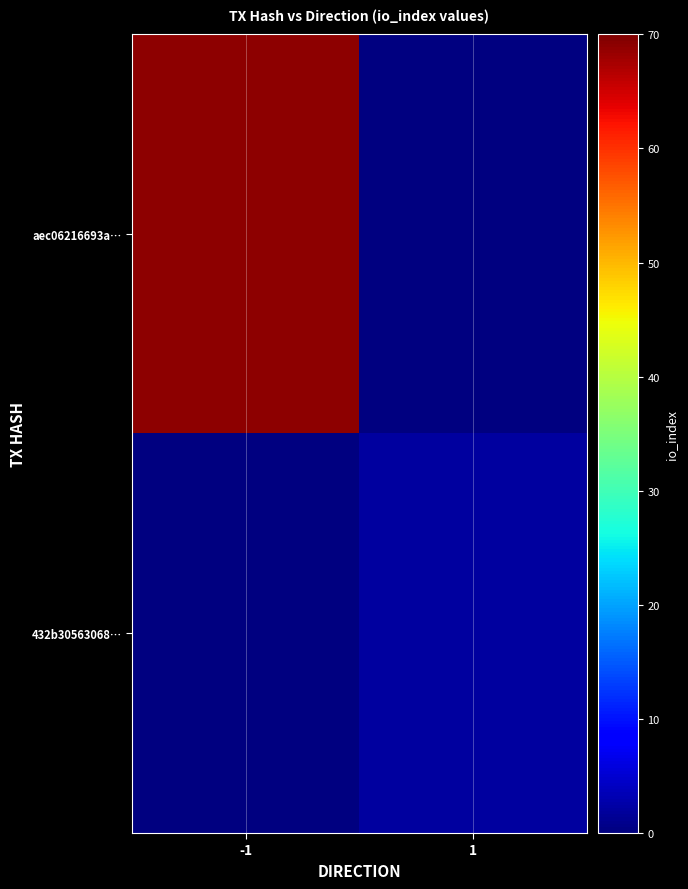

At how many categories does at least one series exceed 21?

1